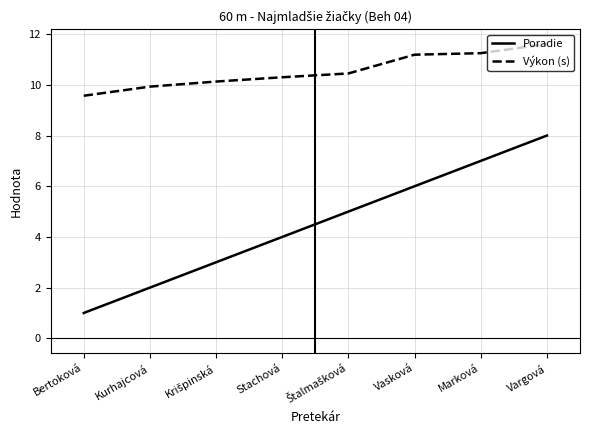

What is the lowest value of the Výkon (s) series?

9.6